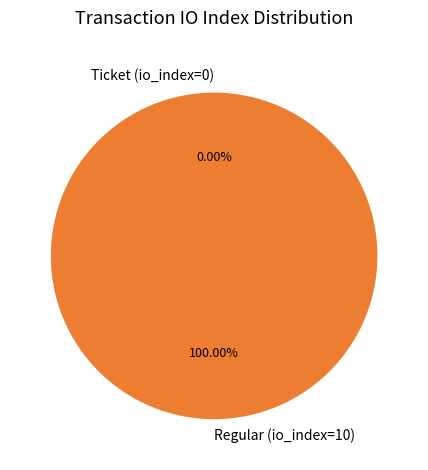

Between Regular (io_index=10) and Ticket (io_index=0), which is larger?

Regular (io_index=10)